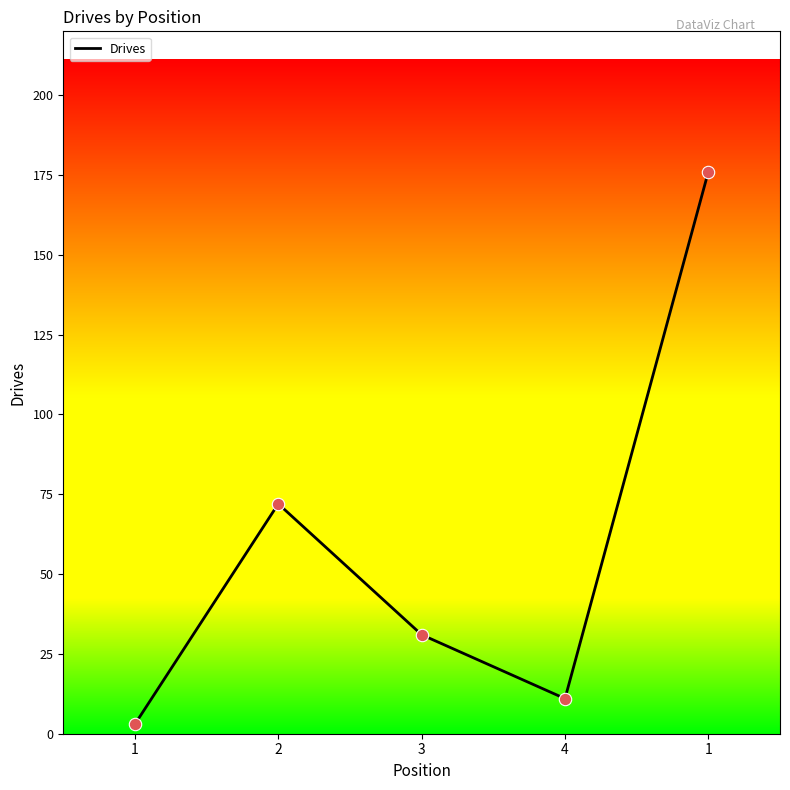

Which has a higher value, 1 or 3?

3